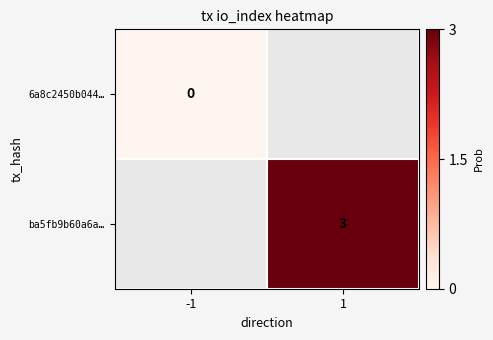

Between 1 and -1, which is larger?

-1